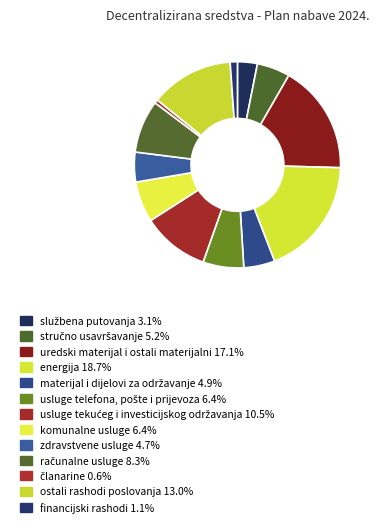

The komunalne usluge slice represents 6% of the pie. True or false?

True